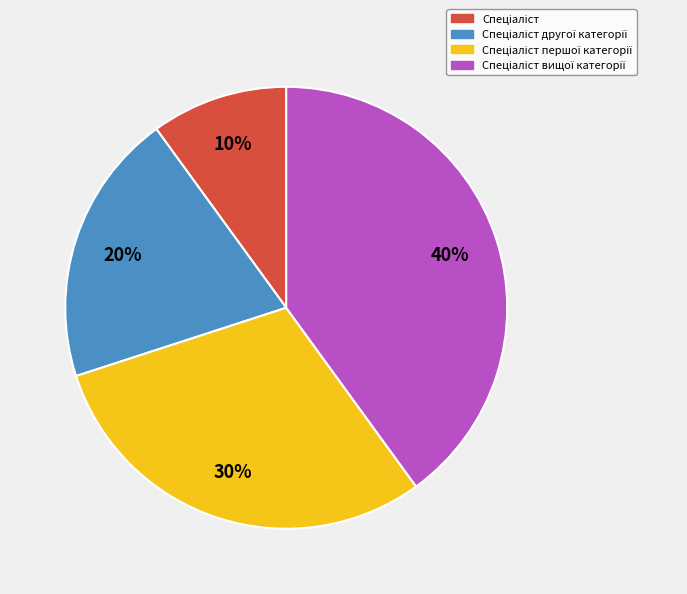

To the nearest percent, what is the average slice percentage?

25%